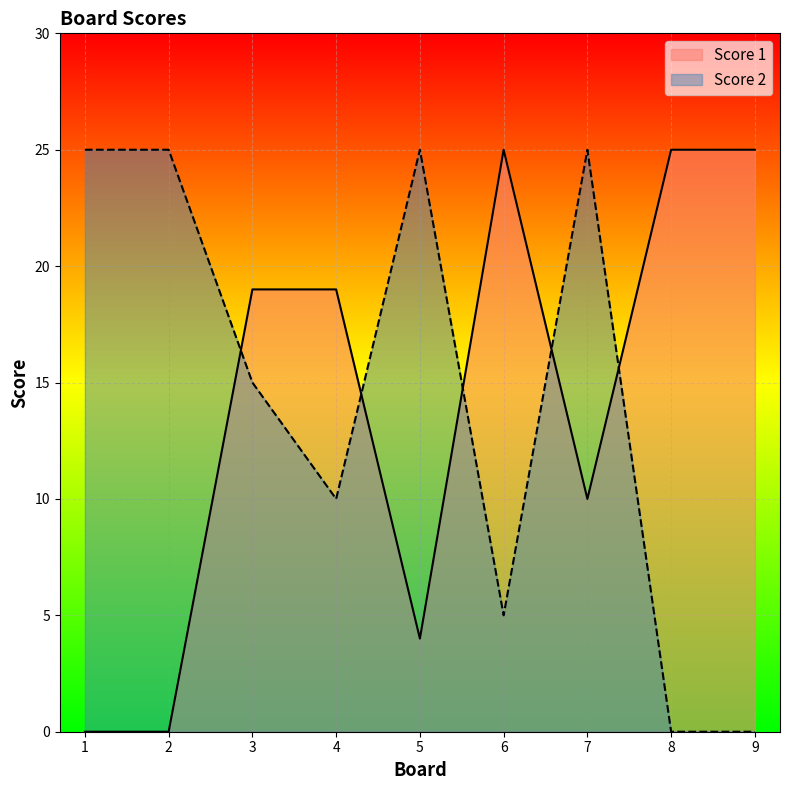

How many data points does each series have?

9